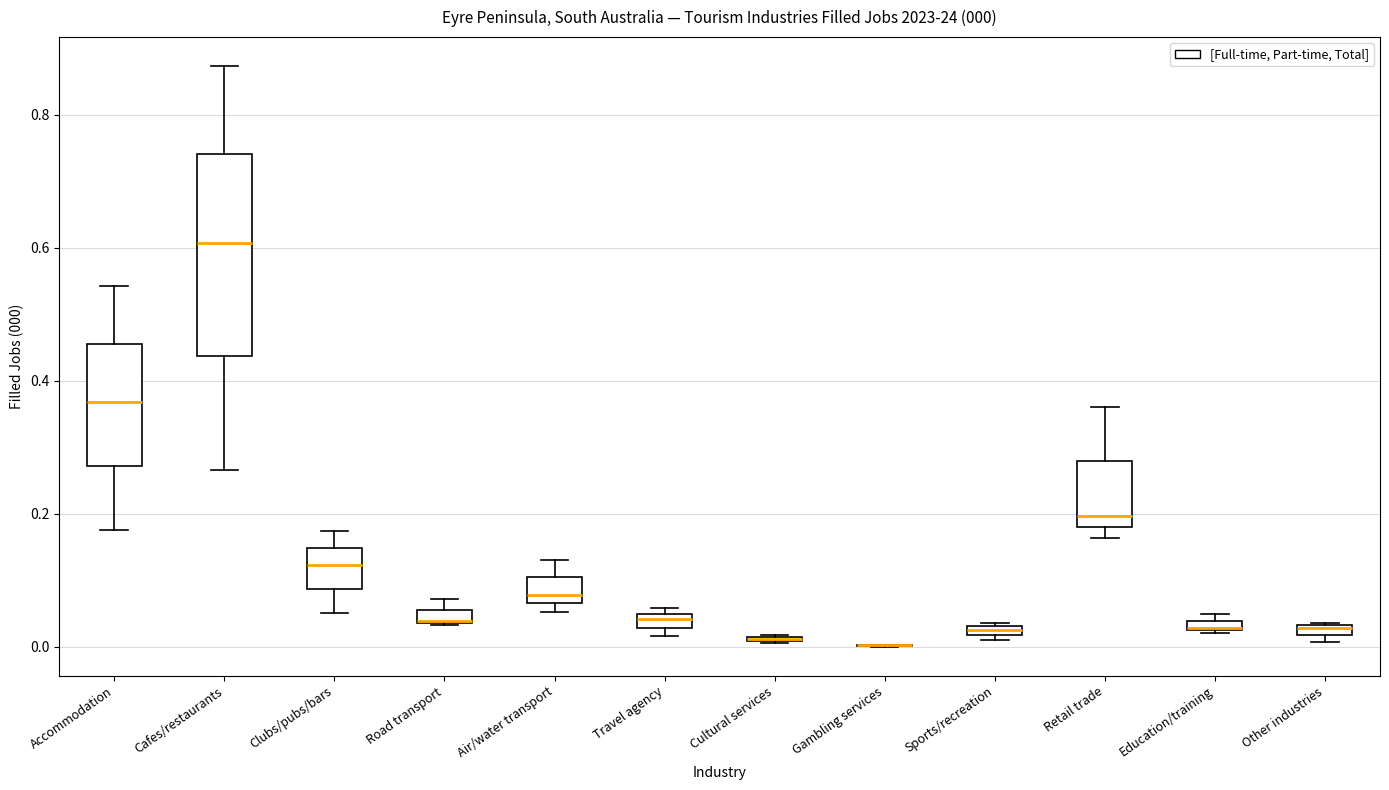

Comparing the boxes themselves (not the whiskers), which one is the tallest?

Cafes/restaurants